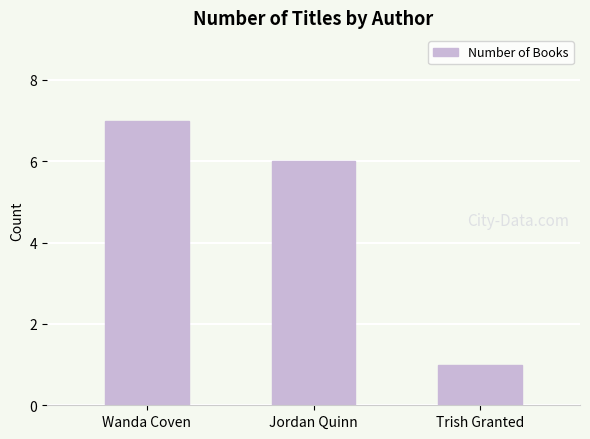

At which category does the chart reach its peak across all series?

Wanda Coven